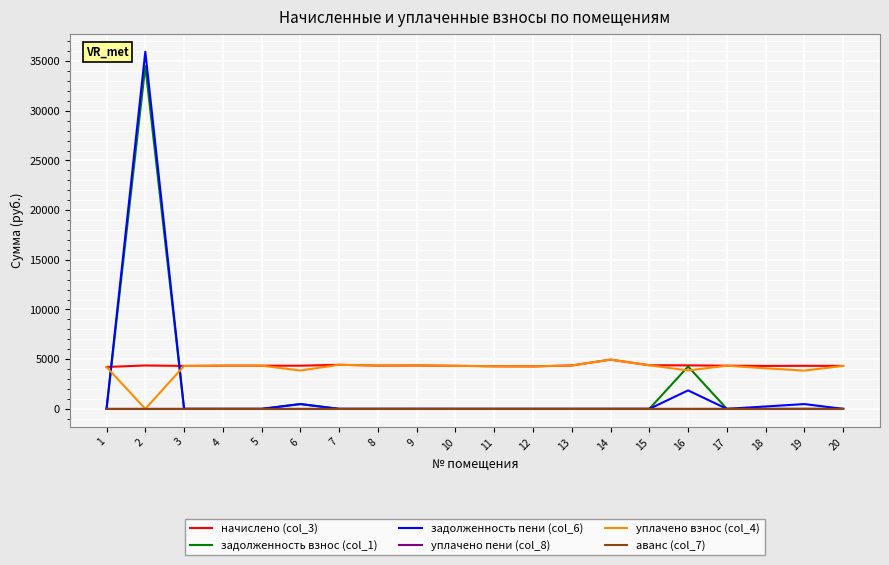

Which series has the widest spread of values?

задолженность пени (col_6)